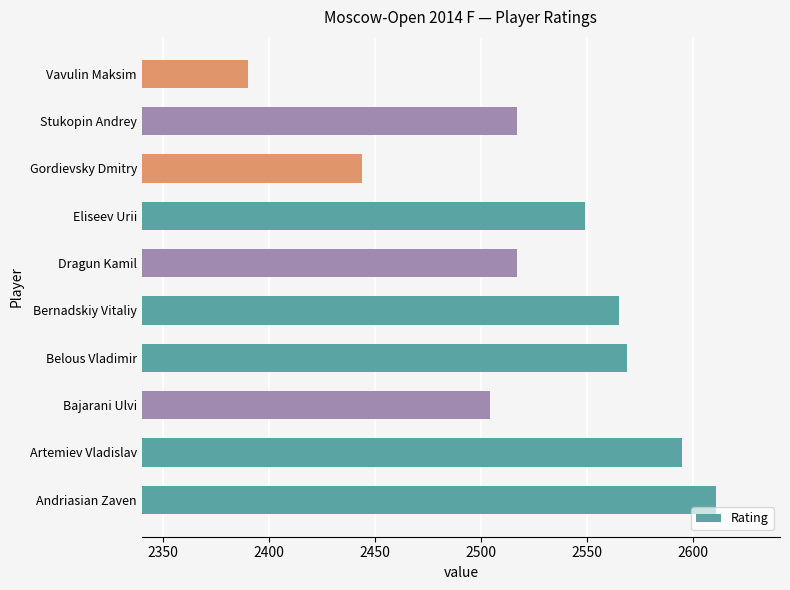

Which label corresponds to the smallest value in the chart?

Vavulin Maksim